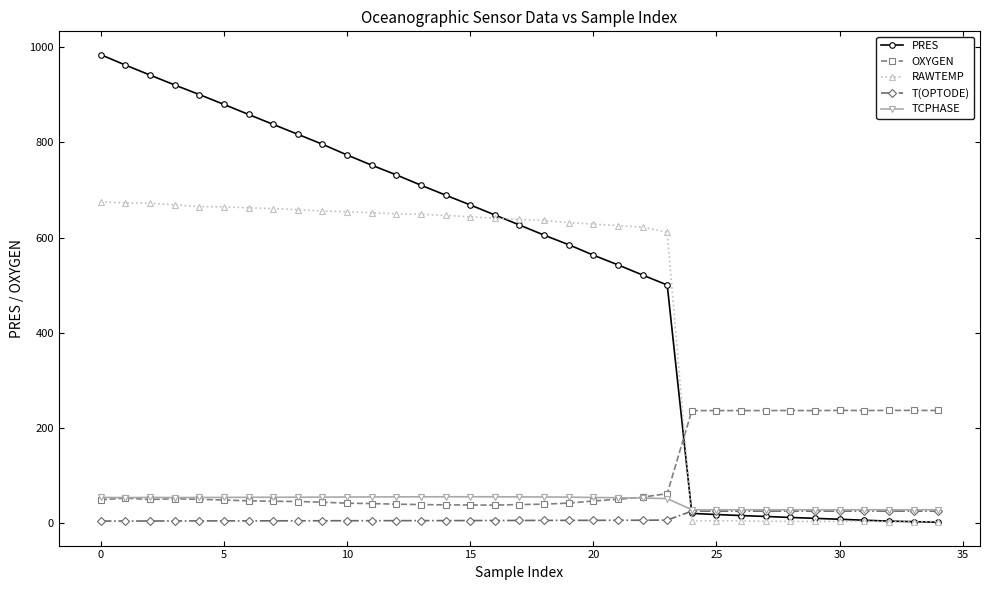

True or false: PRES and OXYGEN intersect in this chart.

True